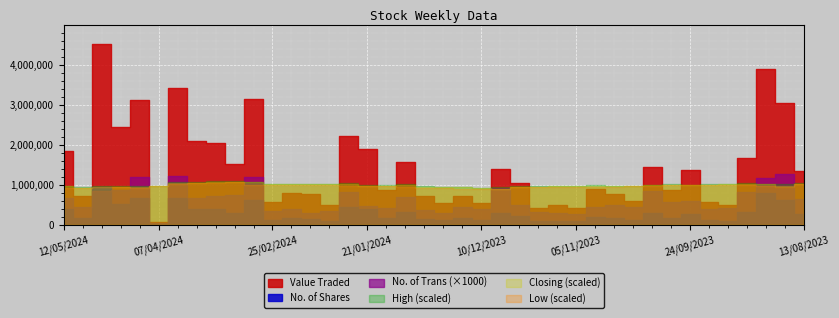

Reading left to right, what are all the values shown in this chart?

Value Traded: 1853301.0	728921.0	4524247.0	2437387.0	3103262.0	63728.0	3425508.0	2088219.0	2032731.0	1523168.0	3149575.0	576782.0	801824.0	763889.0	488886.0	2214980.0	1885518.0	856150.0	1576867.0	705437.0	536856.0	723583.0	551884.0	1380560.0	1048409.0	426115.0	481120.0	415120.0	903571.0	772689.0	587057.0	1437165.0	874831.0	1370130.0	575956.0	494505.0	1667608.0	3877960.0	3033035.0	1339636.0
No. of Shares: 386852.0	156889.0	952717.0	512172.0	656918.0	13167.0	656633.0	397181.0	382790.0	283853.0	605866.0	114304.0	159534.0	151107.0	96158.0	435435.0	386856.0	176510.0	322801.0	149573.0	115629.0	156583.0	122994.0	302378.0	221752.0	89666.0	101431.0	86866.0	187601.0	161088.0	121497.0	293727.0	175263.0	276850.0	114603.0	97896.0	328288.0	790276.0	619991.0	263486.0
No. of Trans: 657.0	445.0	843.0	879.0	1180.0	50.0	1211.0	658.0	706.0	738.0	1199.0	337.0	389.0	301.0	332.0	805.0	456.0	412.0	691.0	379.0	295.0	432.0	391.0	914.0	496.0	313.0	304.0	278.0	432.0	490.0	448.0	832.0	568.0	604.0	403.0	421.0	807.0	1163.0	1265.0	645.0
High: 4.8	4.7	4.8	4.8	4.8	4.8	5.3	5.3	5.4	5.4	5.4	5.1	5.1	5.1	5.1	5.2	5.0	4.9	5.0	4.8	4.7	4.7	4.5	4.7	4.8	4.8	4.8	4.8	4.9	4.8	4.9	5.0	5.1	5.0	5.1	5.1	5.2	5.1	5.0	5.2
Closing: 4.8	4.6	4.7	4.8	4.7	4.8	5.2	5.2	5.3	5.4	5.3	5.0	5.0	5.0	5.1	5.1	4.9	4.8	4.9	4.7	4.7	4.7	4.5	4.4	4.7	4.8	4.8	4.8	4.8	4.8	4.8	4.9	5.0	4.9	5.0	5.0	5.1	5.1	4.8	5.0
Low: 4.6	4.6	4.7	4.7	4.6	4.8	5.1	5.2	5.3	5.3	5.0	5.0	5.0	5.0	5.0	4.8	4.8	4.8	4.7	4.6	4.6	4.5	4.4	4.4	4.7	4.7	4.7	4.7	4.8	4.8	4.8	4.8	4.9	4.9	5.0	5.0	5.0	4.8	4.8	5.0